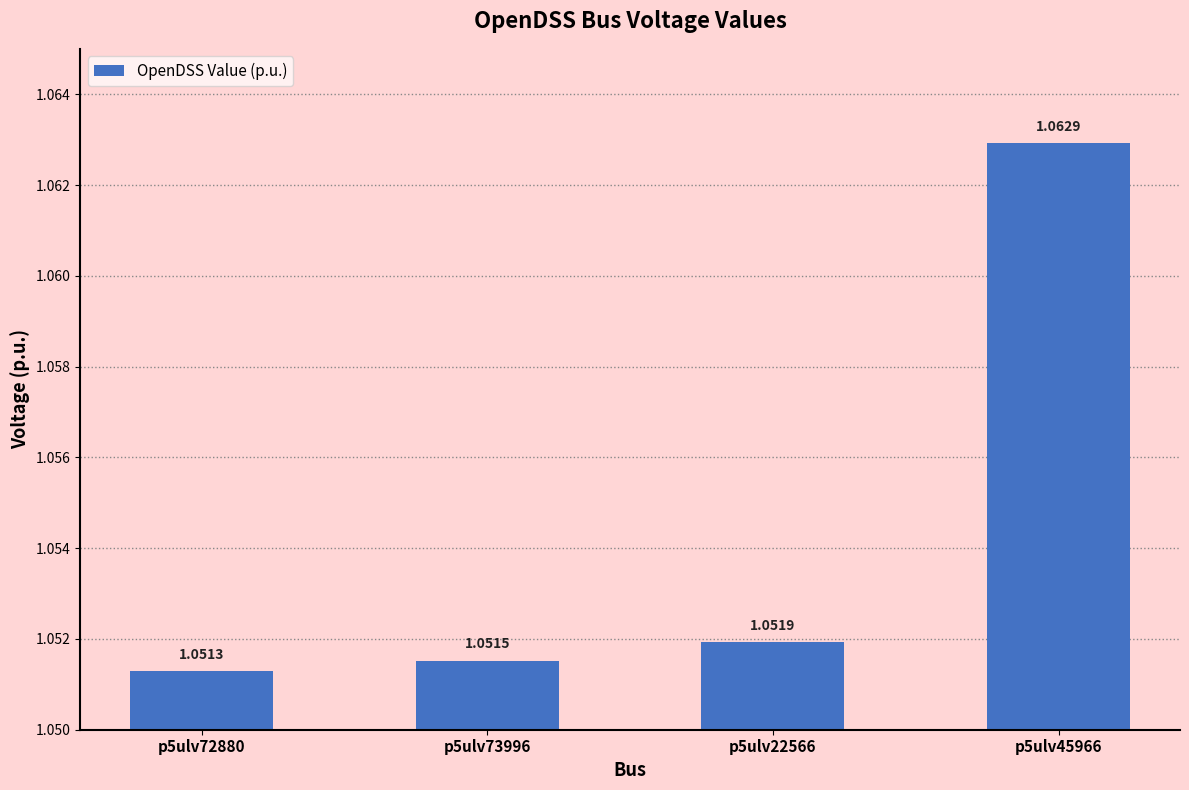

List the labels in order of value, largest first.

p5ulv45966, p5ulv22566, p5ulv73996, p5ulv72880